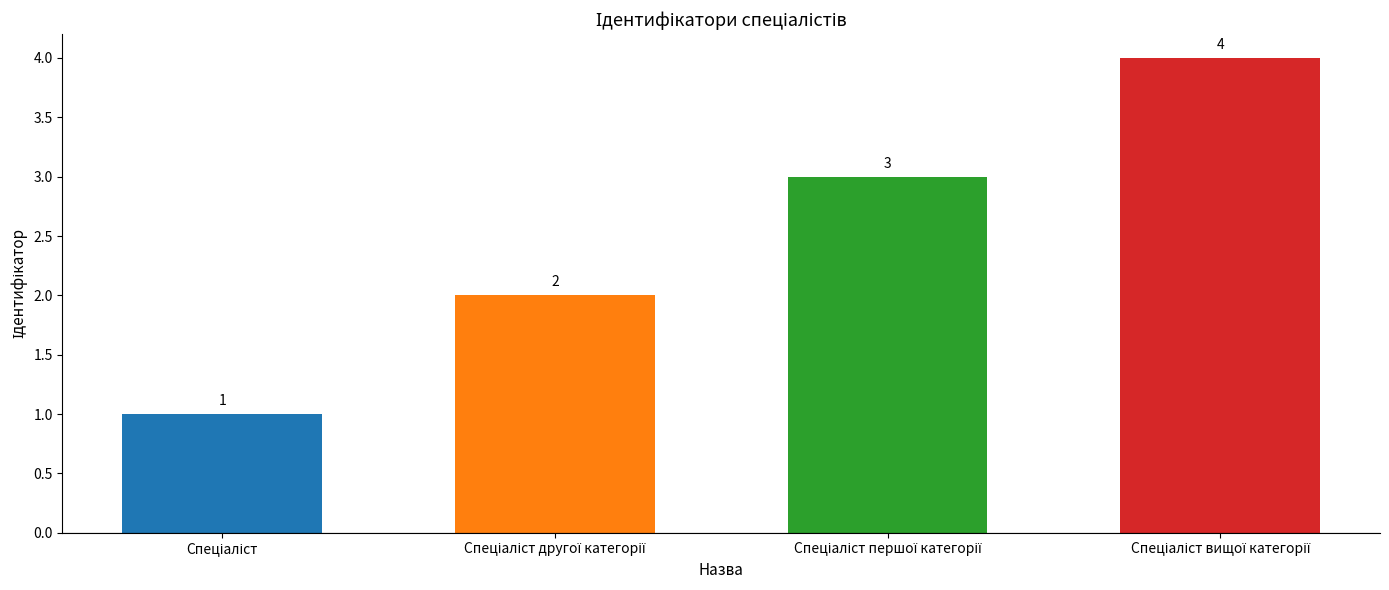

How many distinct data groups are displayed?

1